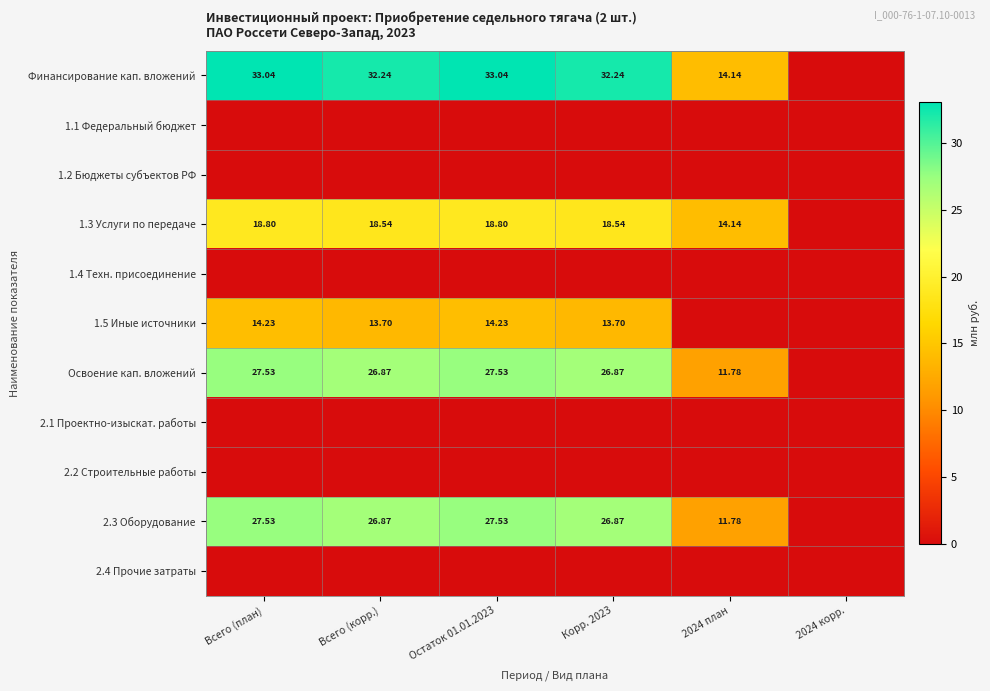

At which category is the sum across all series the highest?

Всего (план)